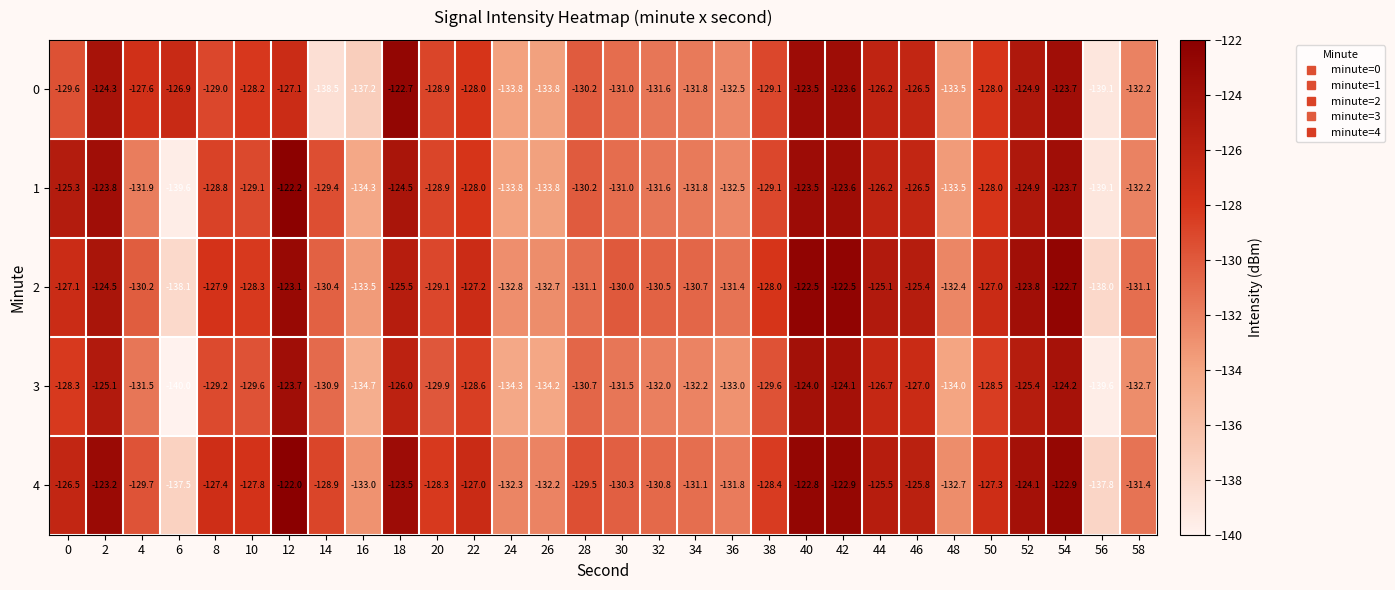

At 14, list the series in order from largest to smallest.

4, 1, 2, 3, 0